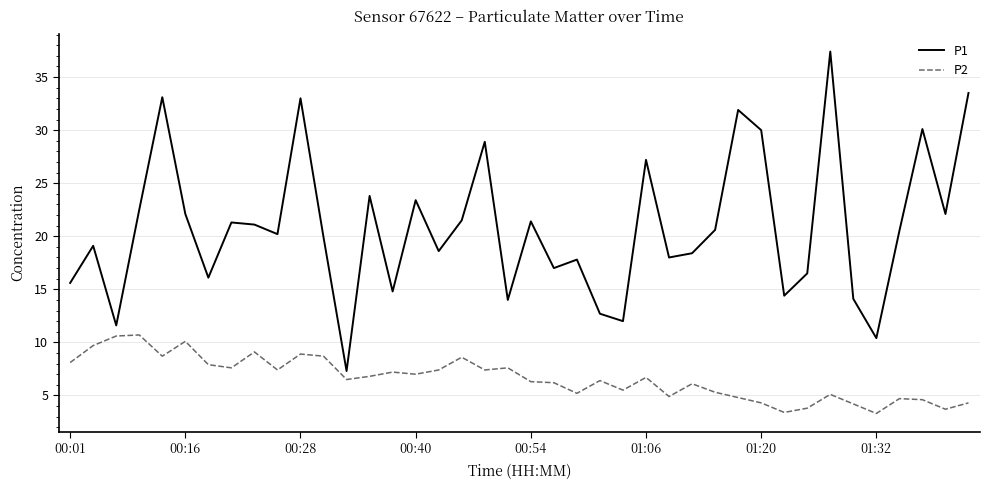

Rank the series by their average value, from highest to lowest.

P1, P2